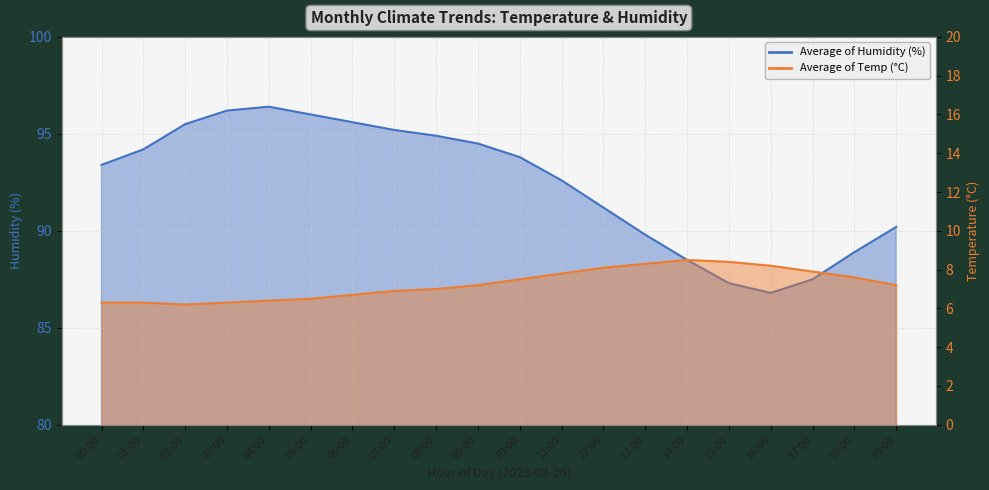

At which label does temperature reach its peak?

14:00